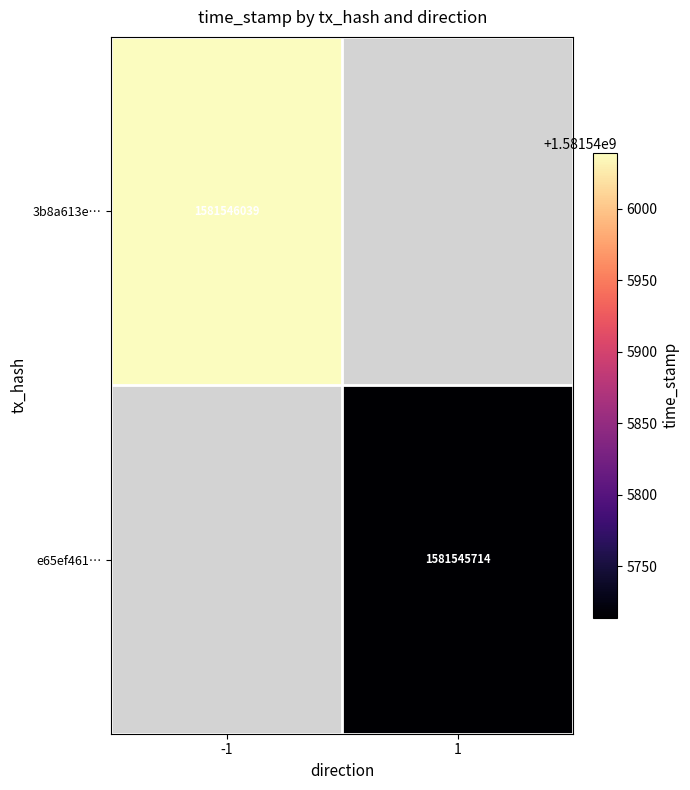

What is the highest value of the 3b8a613e4404845c3dcc939e1a8a91d6ec7e182 series?

1581546039